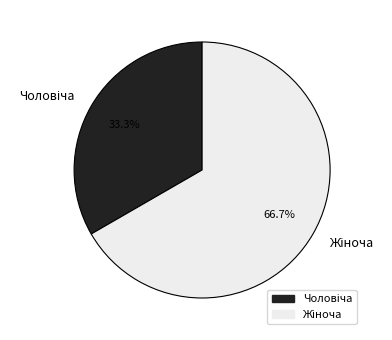

Is there any slice that represents more than half of the pie?

Yes